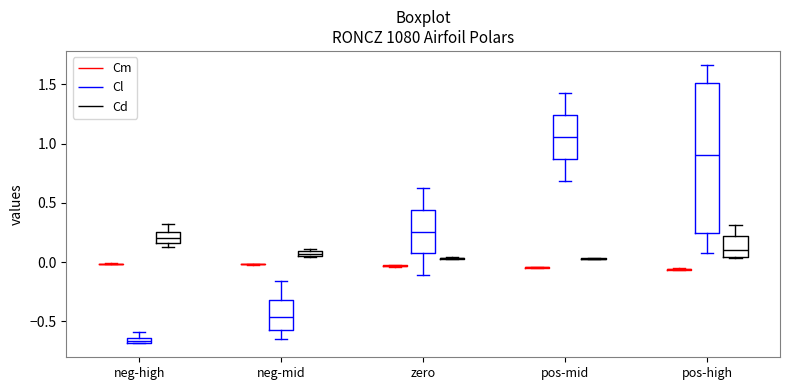

Which box is the tallest, from its lower edge to its upper edge?

pos-high (Cl)